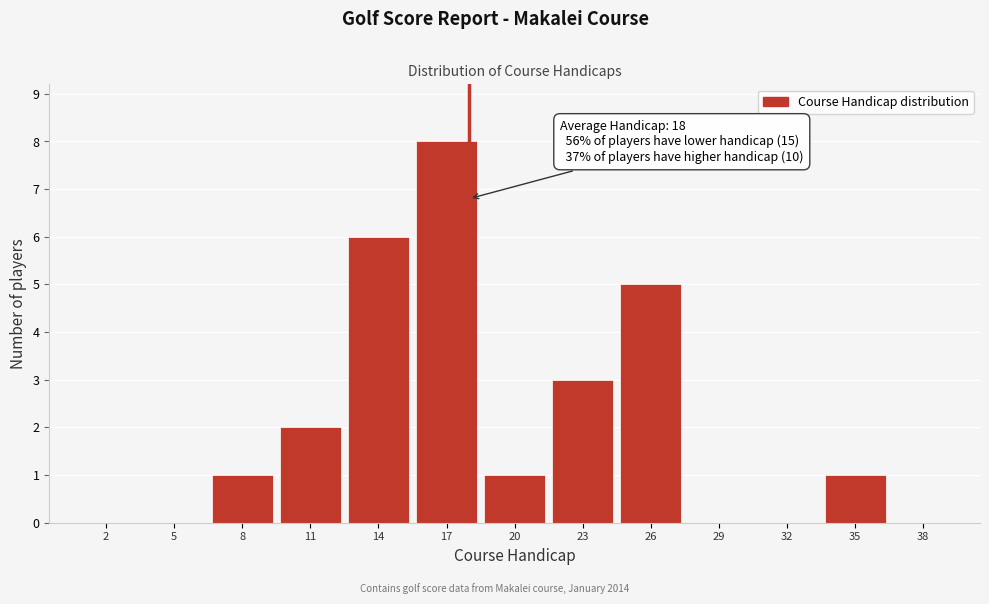

Which range on the x-axis has the tallest bar?

15.5 to 18.5